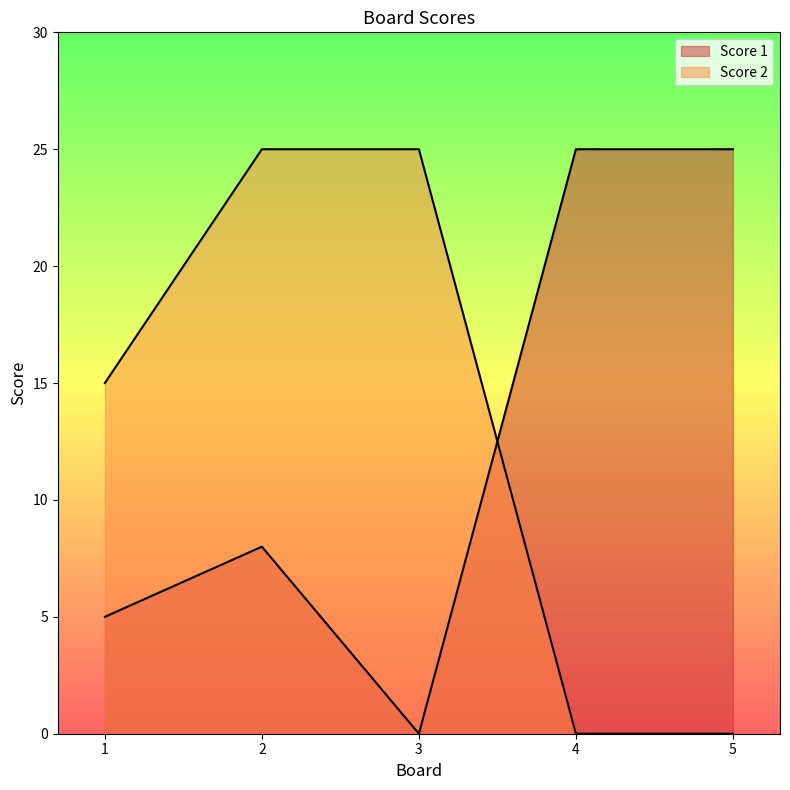

List the series in order of their peak value, highest first.

Score 1, Score 2